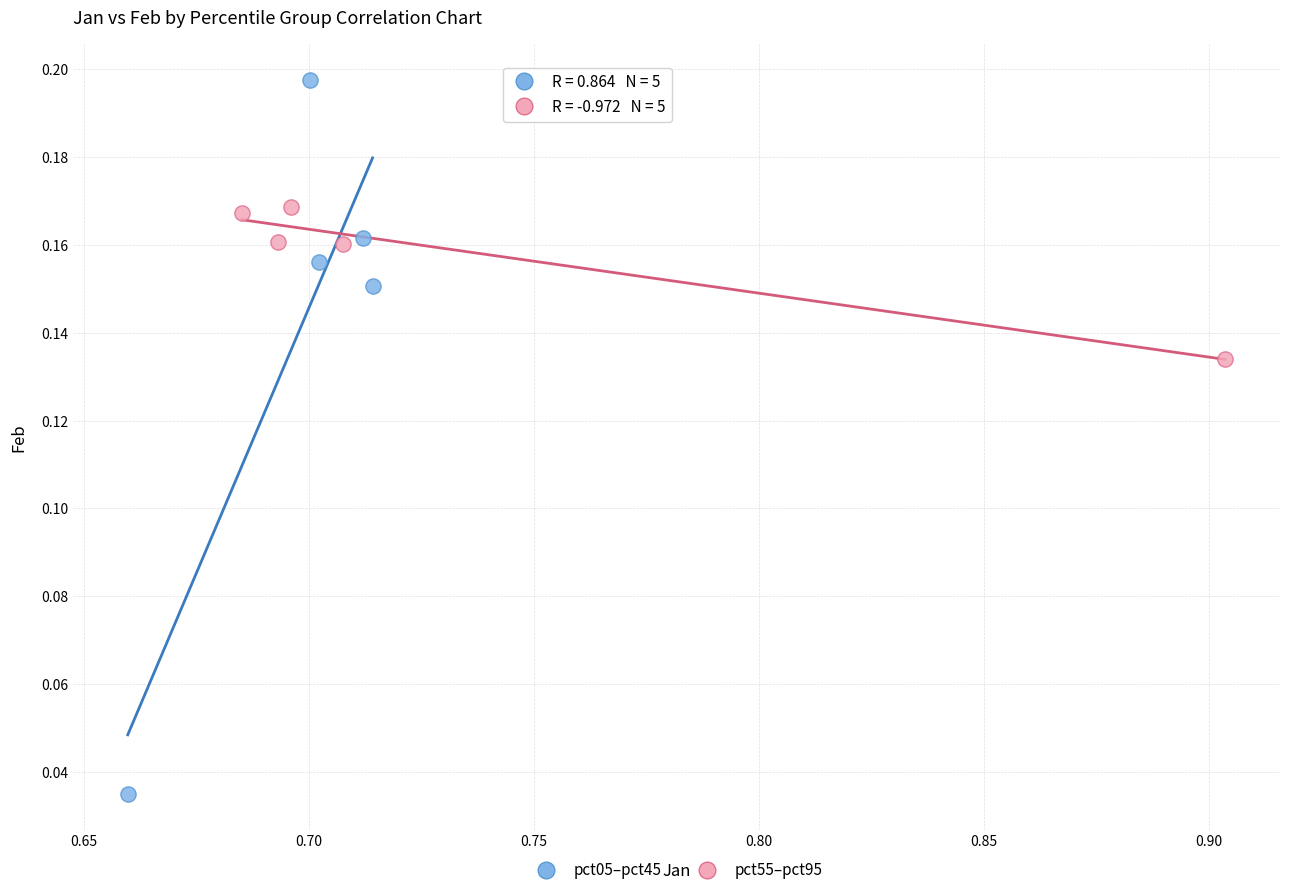

Which series contains the highest Y value?

pct05–pct45